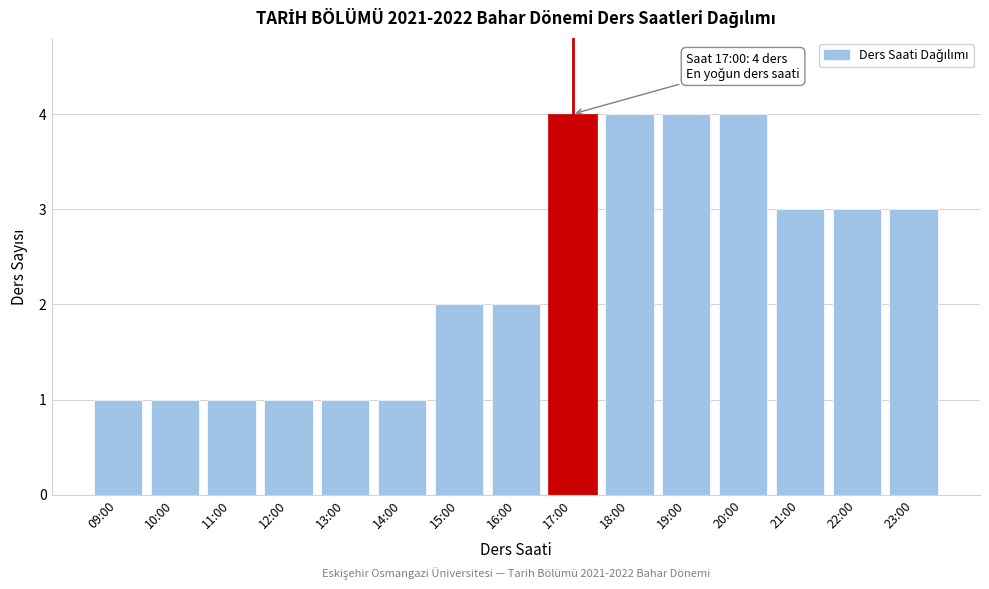

Reading left to right, transcribe all the data shown in this chart.

09:00=1	10:00=1	11:00=1	12:00=1	13:00=1	14:00=1	15:00=2	16:00=2	17:00=4	18:00=4	19:00=4	20:00=4	21:00=3	22:00=3	23:00=3